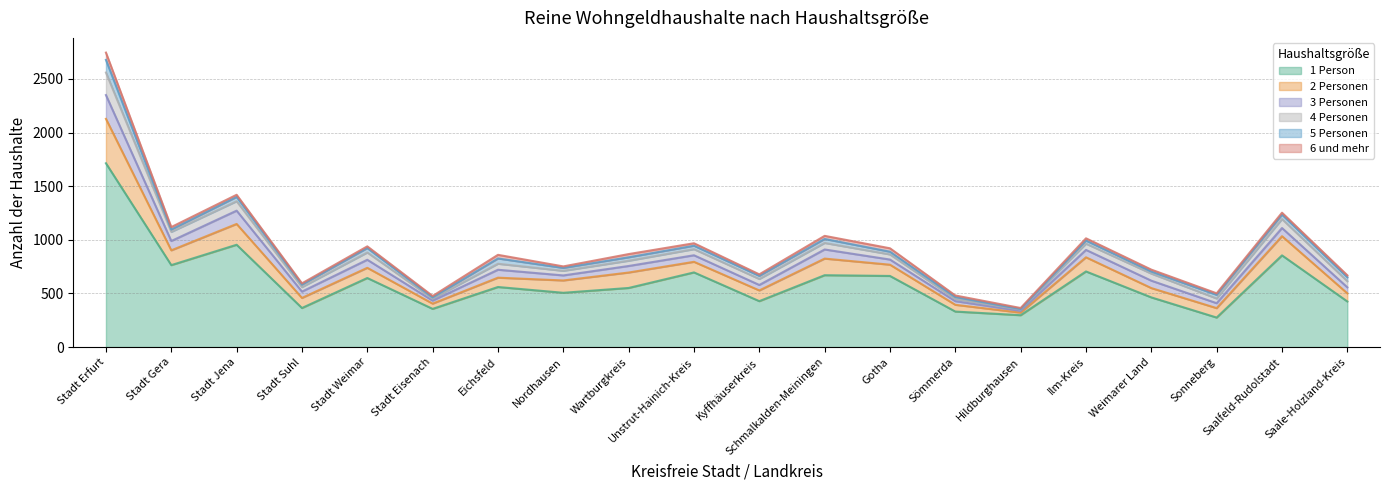

What is the total value across all series at Stadt Eisenach?

476